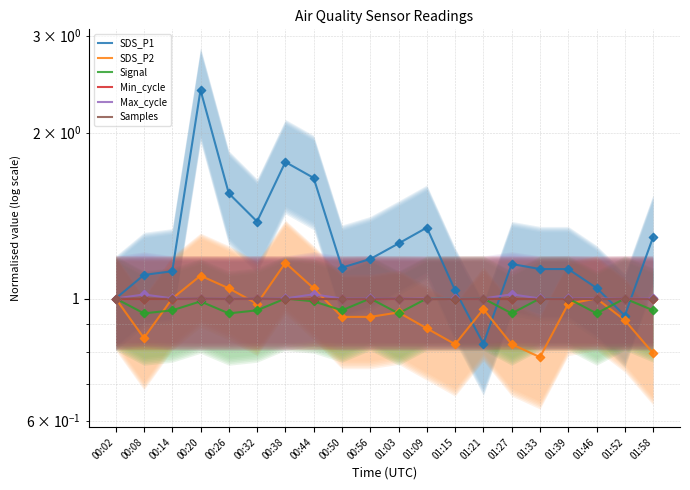

What is the total value across all series at 00:38?

6.9